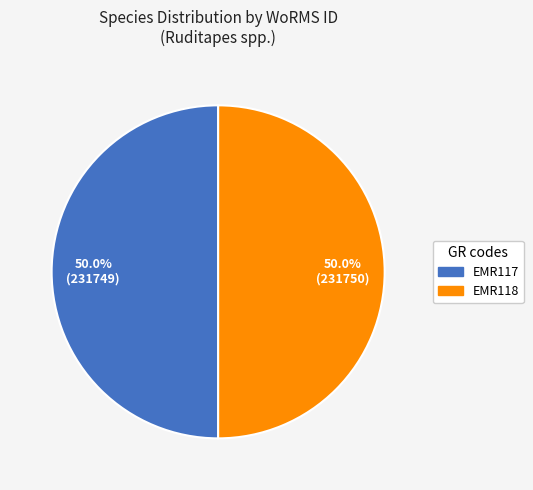

The EMR118 slice represents 50% of the pie. True or false?

True